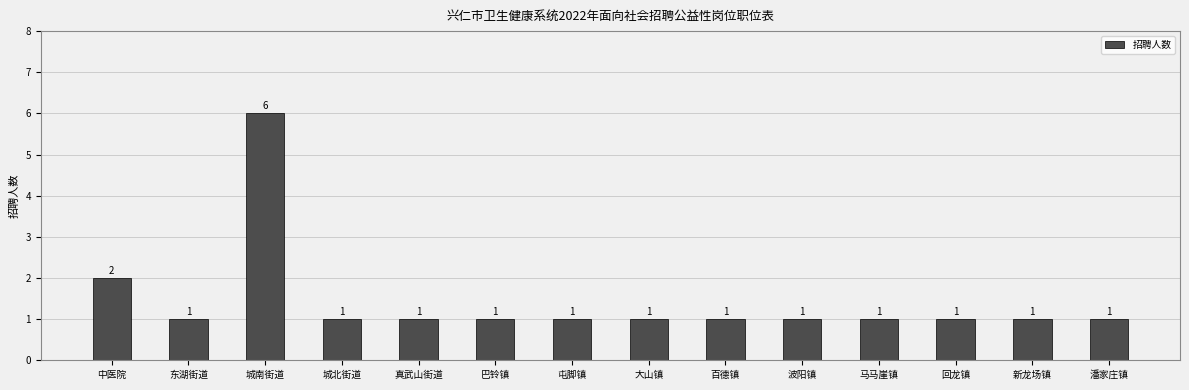

Reading left to right, transcribe all the data shown in this chart.

2	1	6	1	1	1	1	1	1	1	1	1	1	1